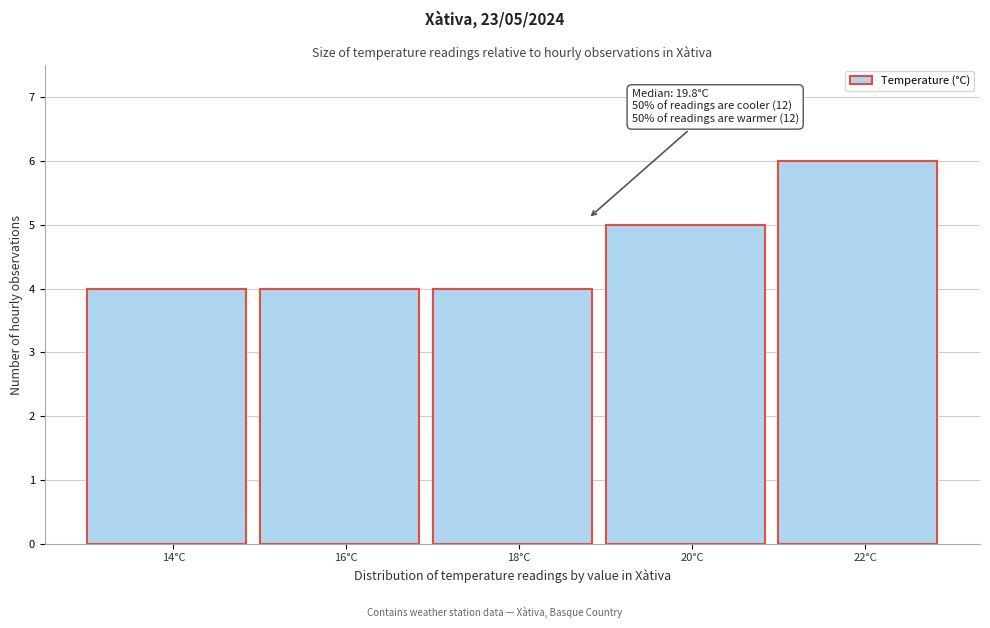

Reading left to right, transcribe all the data shown in this chart.

14°C=4	16°C=4	18°C=4	20°C=5	22°C=6